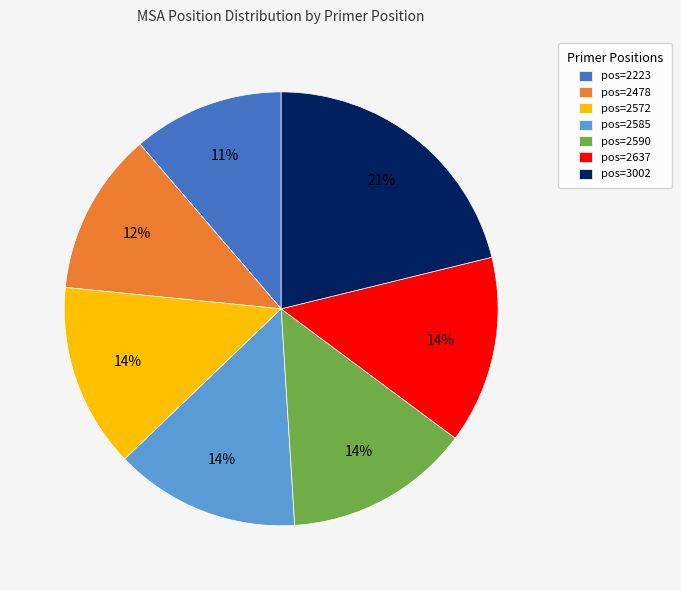

What percentage is the pos=2223 slice, to the nearest percent?

11%